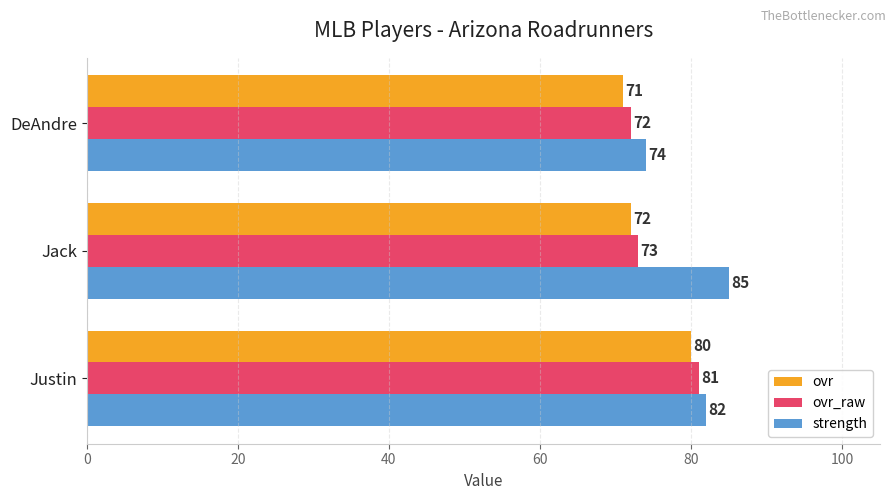

List the series in order of their peak value, highest first.

strength, ovr_raw, ovr